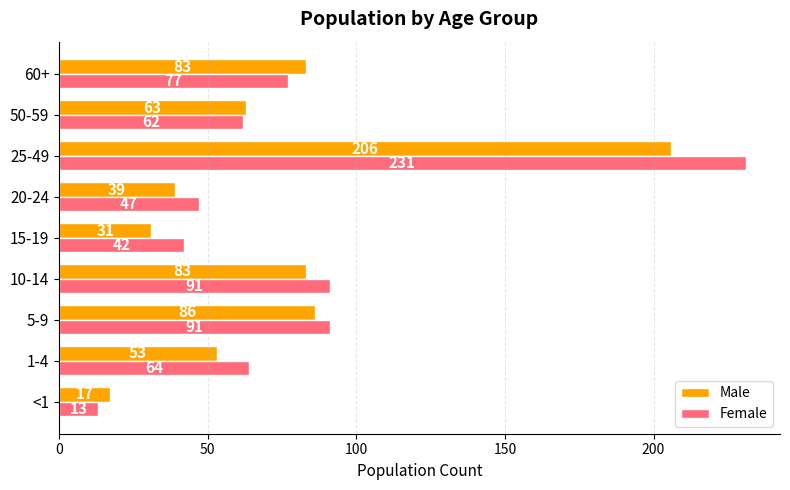

Rank the series at 20-24 from lowest to highest value.

Male, Female